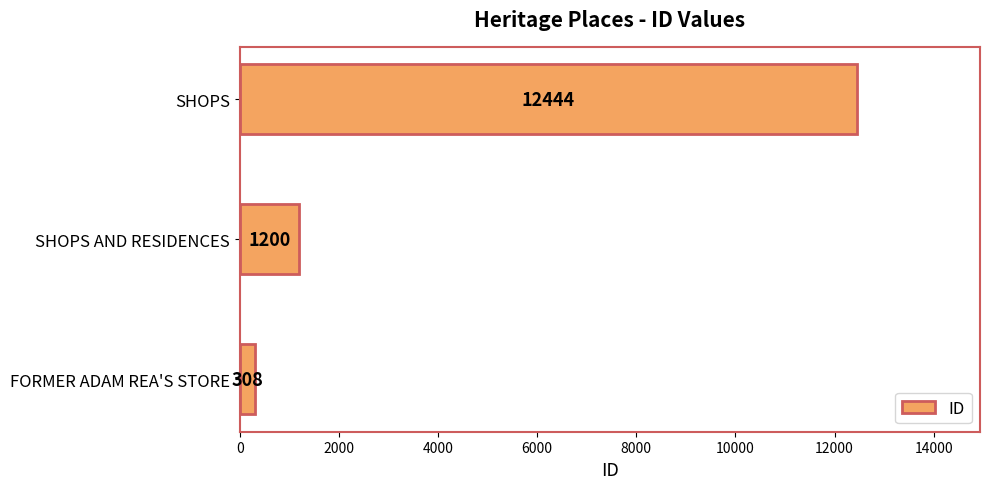

Reading bottom to top, extract all data points from this chart.

308	1200	12444